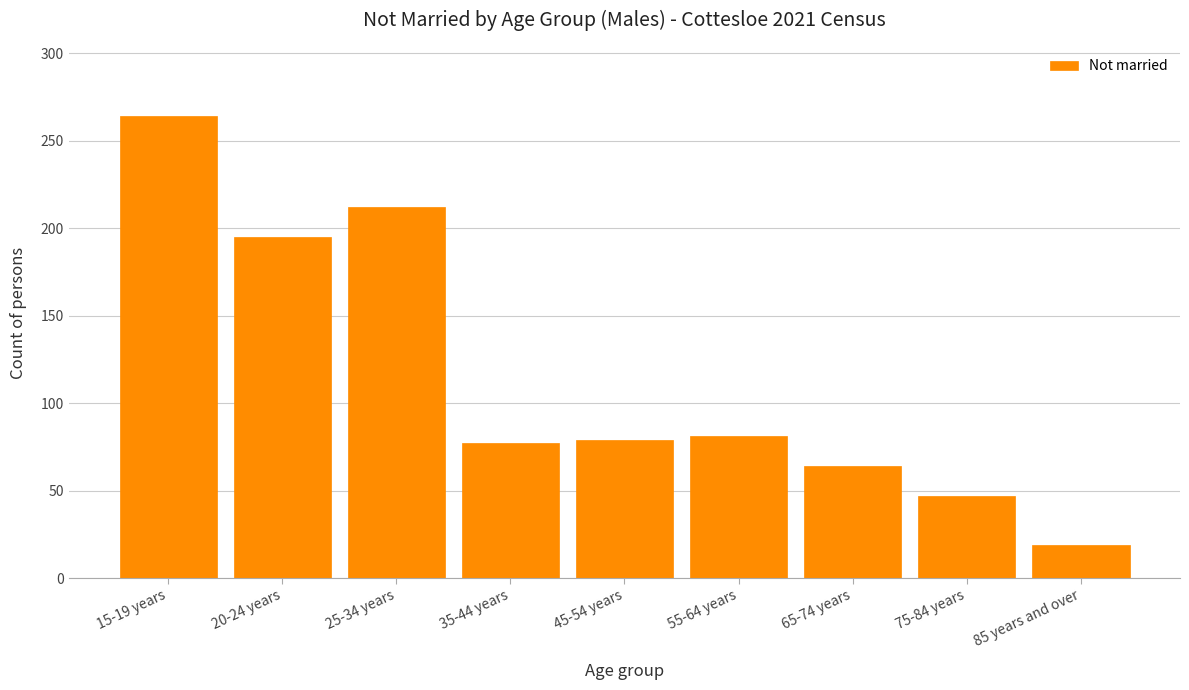

Reading left to right, extract all data points from this chart.

264	195	212	77	79	81	64	47	19